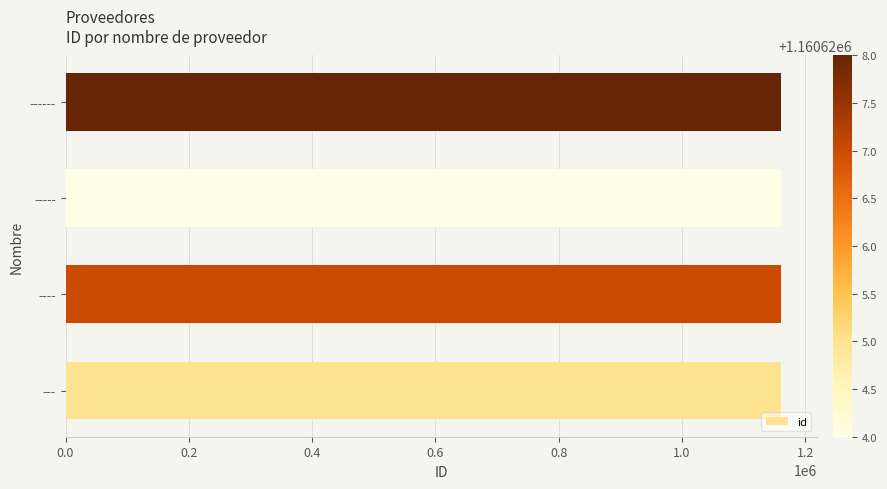

Read the value at 0.2.

1160626